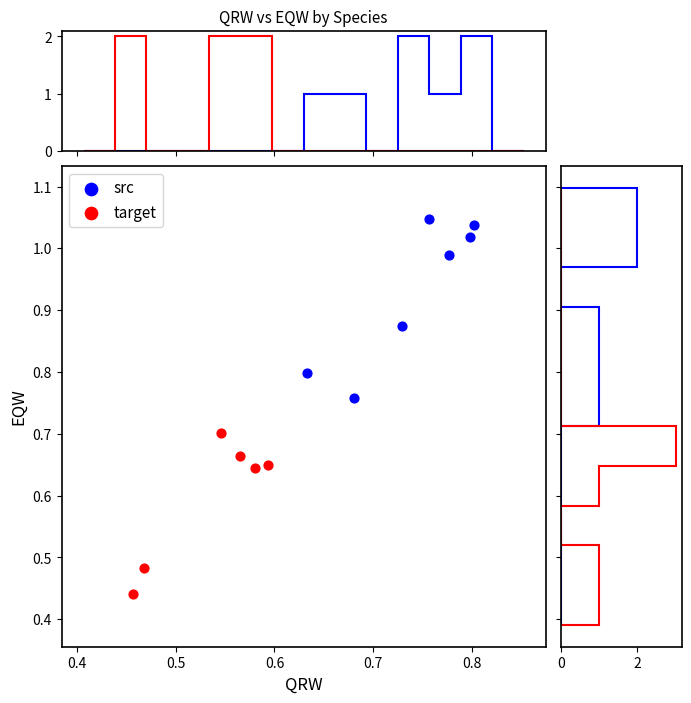

Which series has the largest Y range (max minus min)?

src